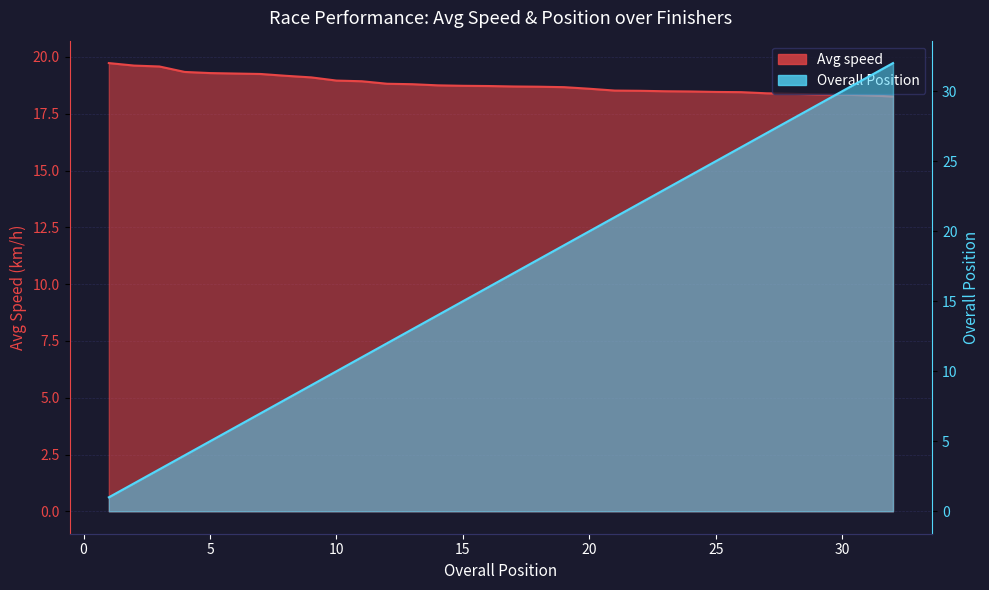

At which category is the sum across all series the highest?

32